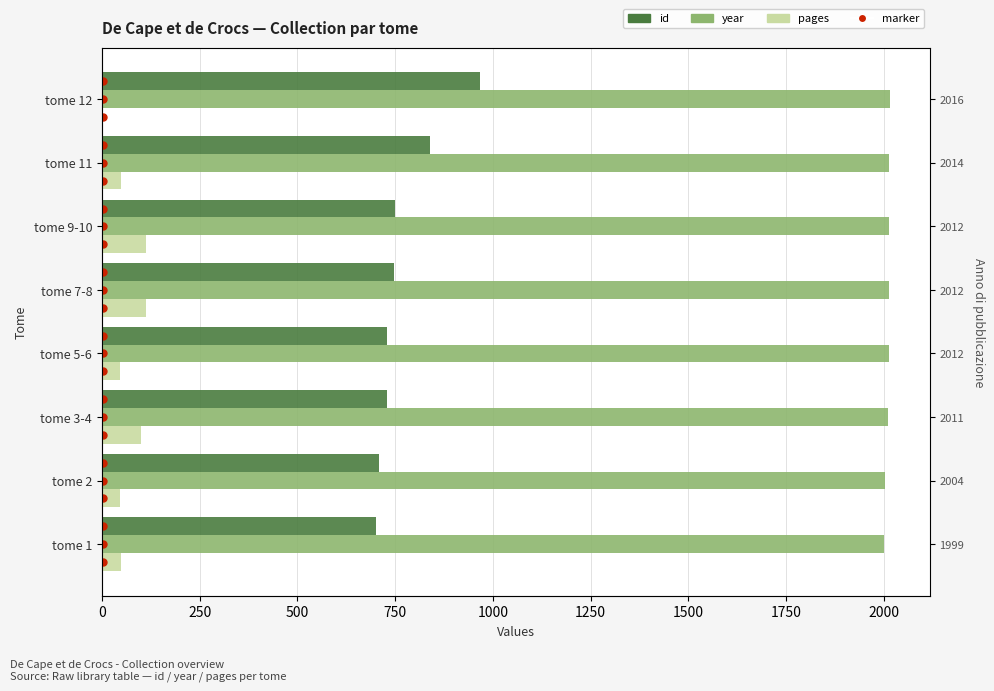

Is it true that year equals 2012 at tome 9-10?

True